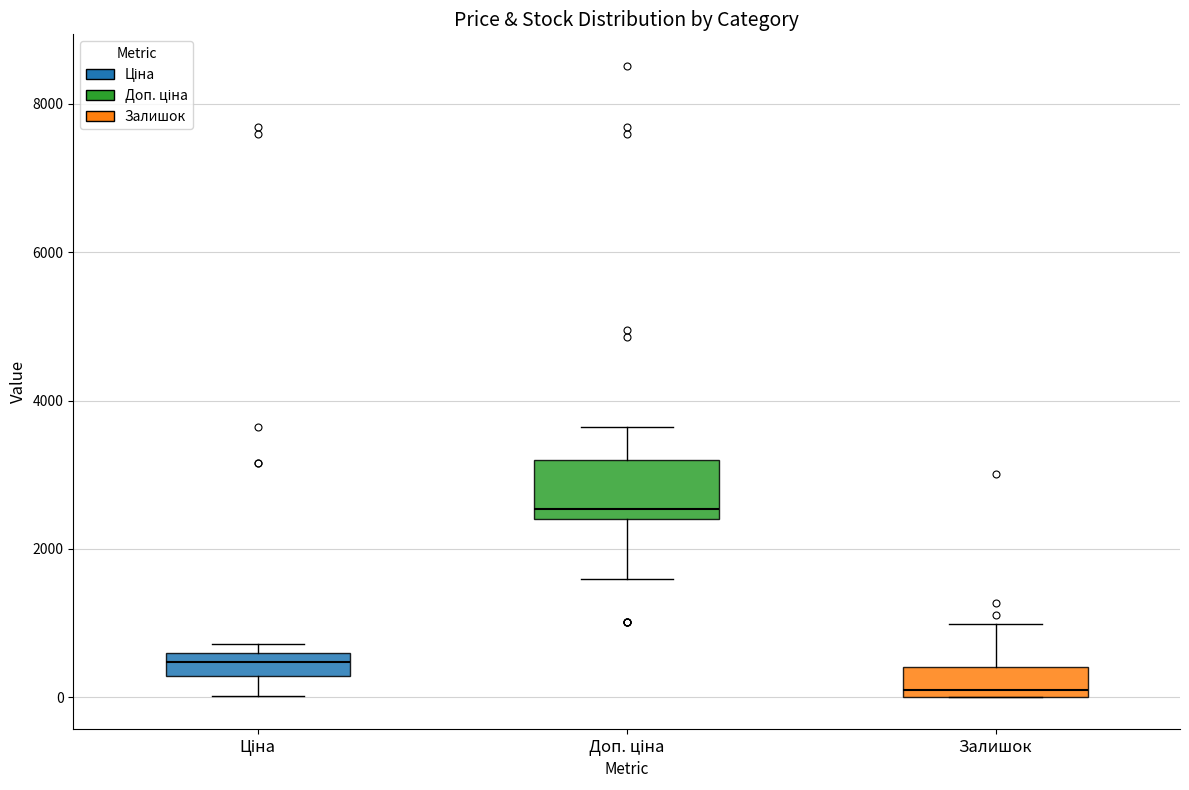

Which box has the highest median line?

Доп. ціна